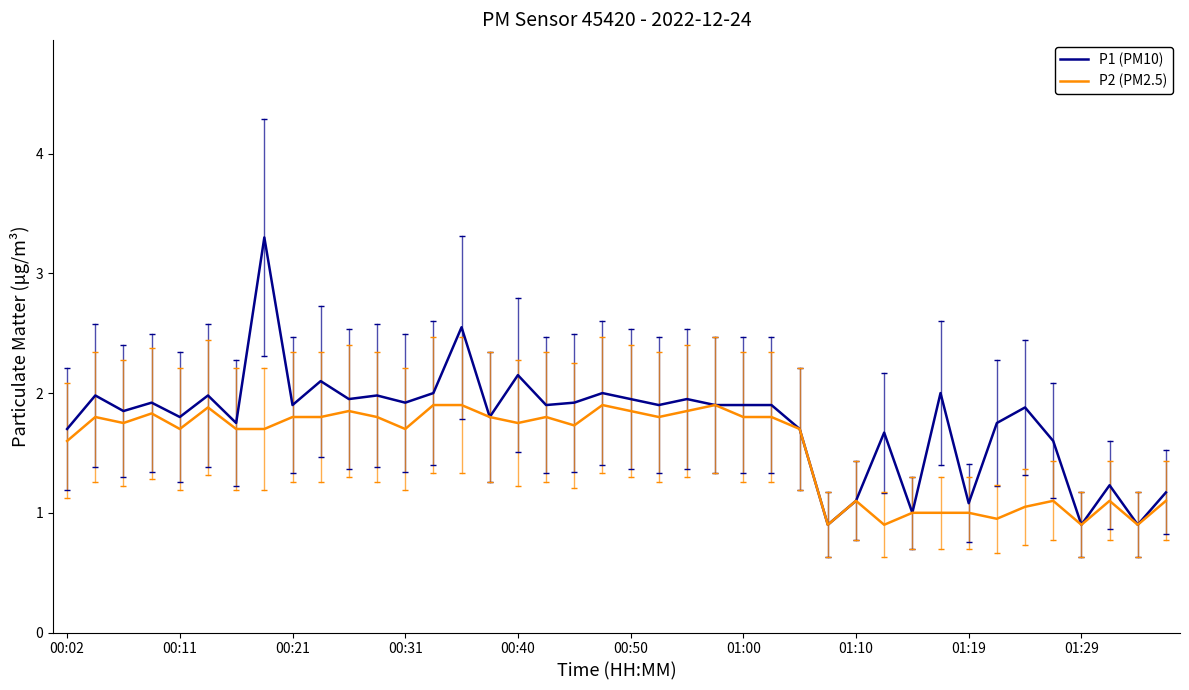

At 35, list the series in order from largest to smallest.

P1 (PM10), P2 (PM2.5)